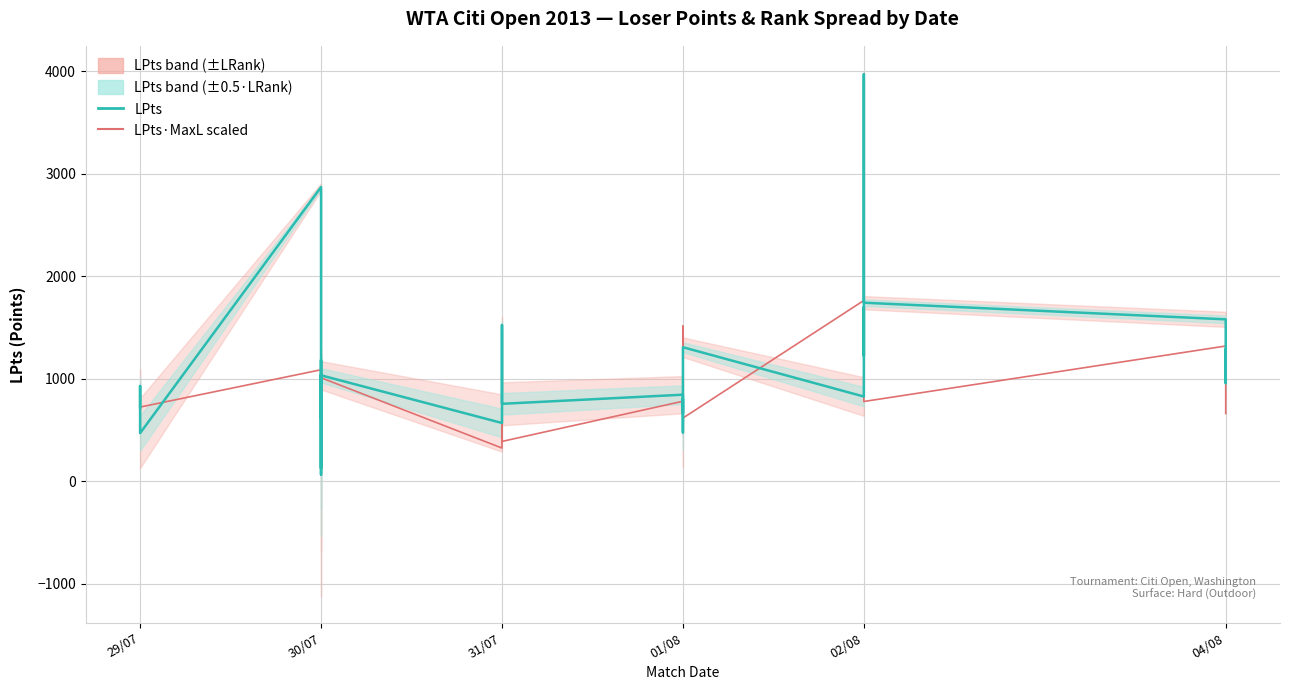

What is the value of the LPts point at the 1st from the left?

721.0